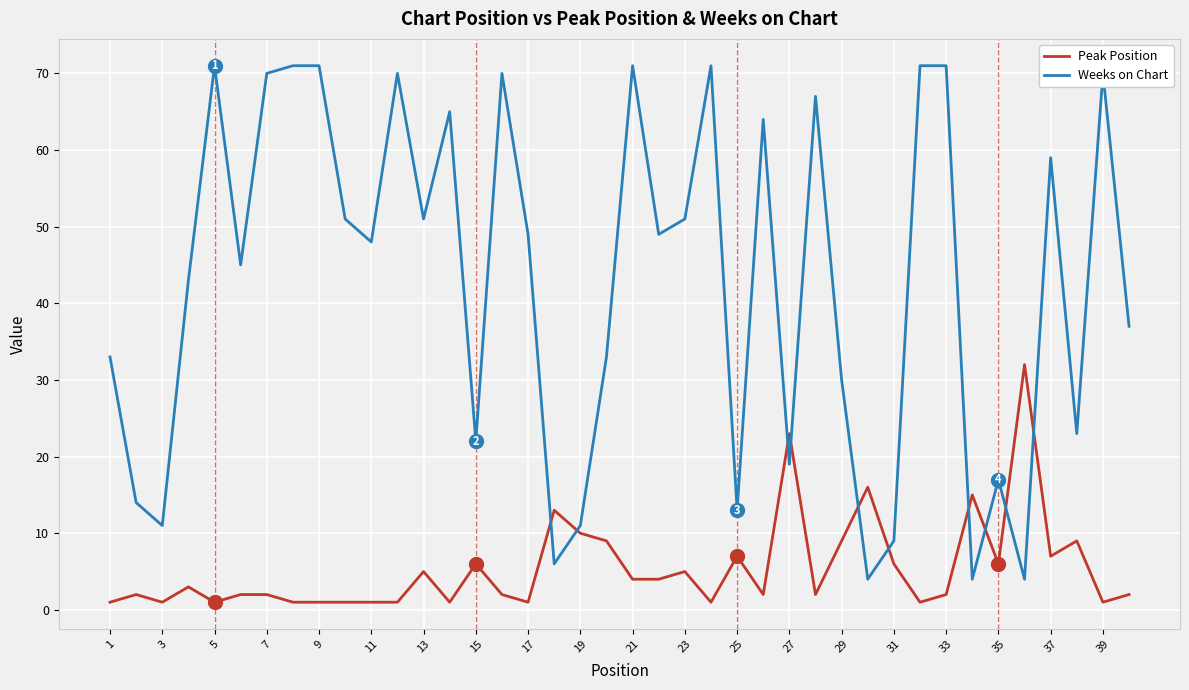

After their last crossing, which series has the higher values: Weeks on Chart or Peak Position?

Weeks on Chart